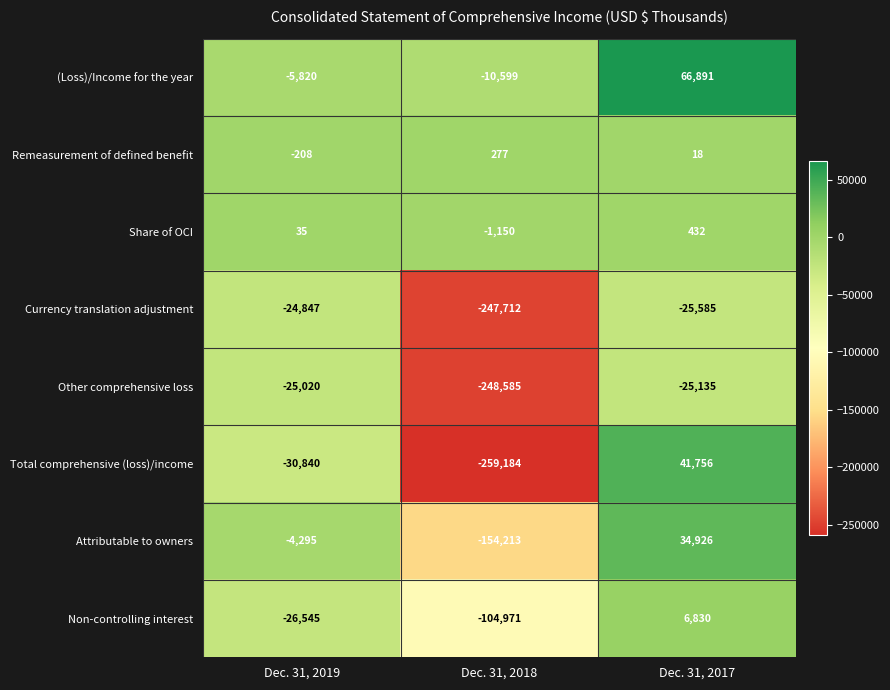

Which series changed the most between Dec. 31, 2018 and Dec. 31, 2017?

Total comprehensive (loss)/income